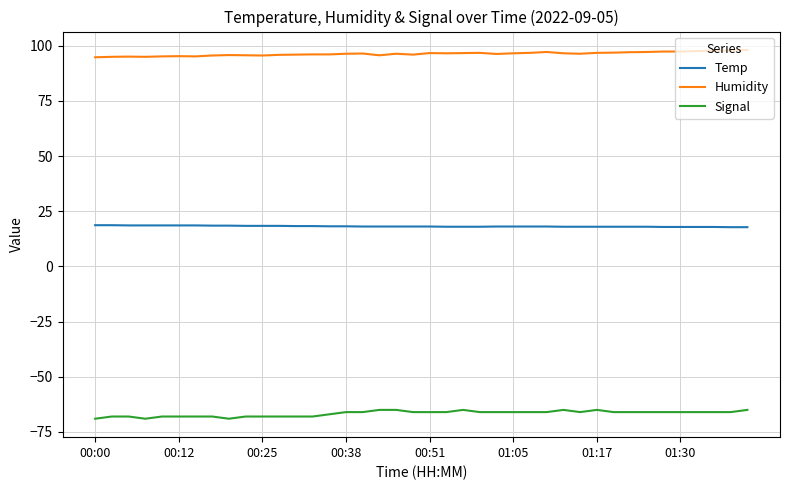

True or false: Humidity has more than 1 interior local peaks.

True